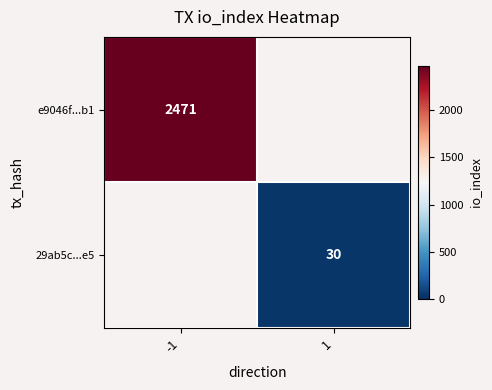

How many data points does each series have?

2